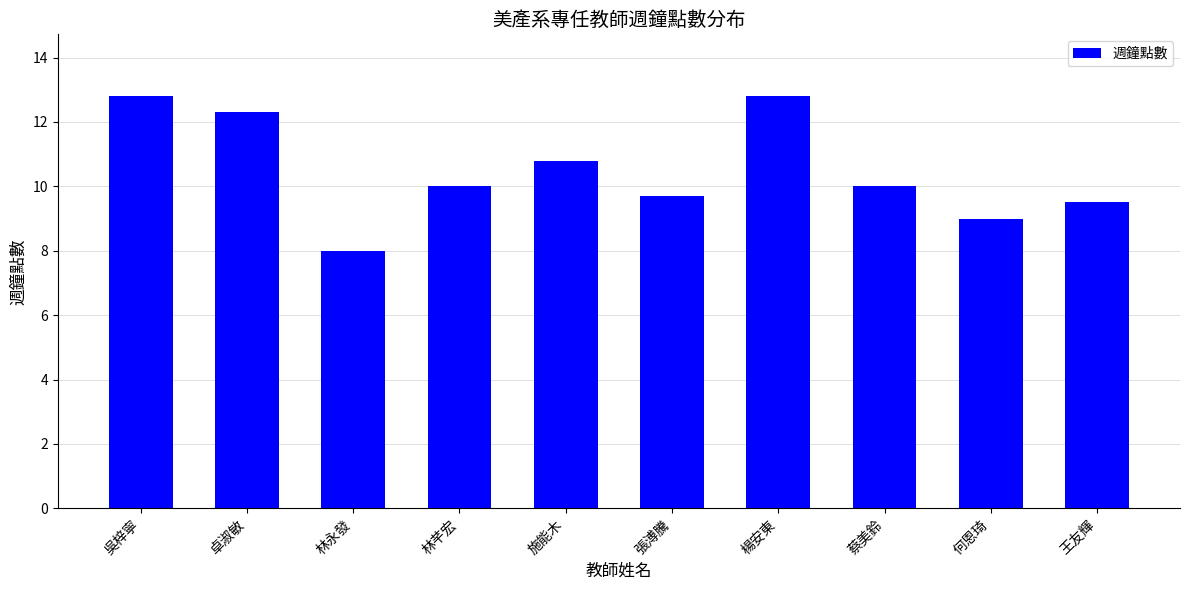

What is the approximate value at 蔡美鈴?

10.0